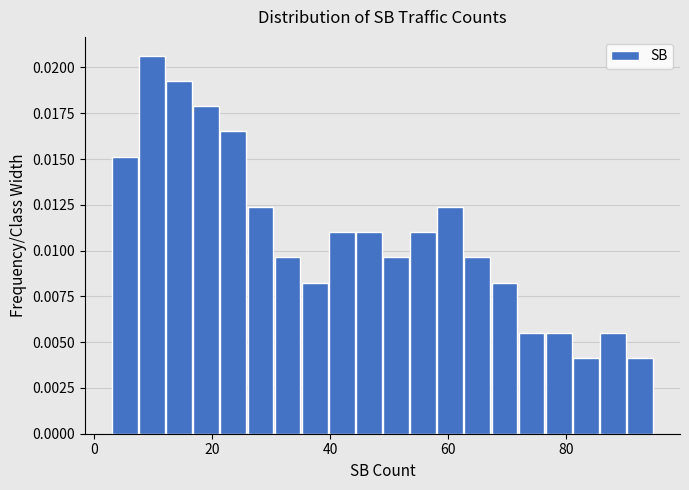

Around what value on the x-axis is the tallest bar? Give the approximate position of its centre, as read against the axis.

10